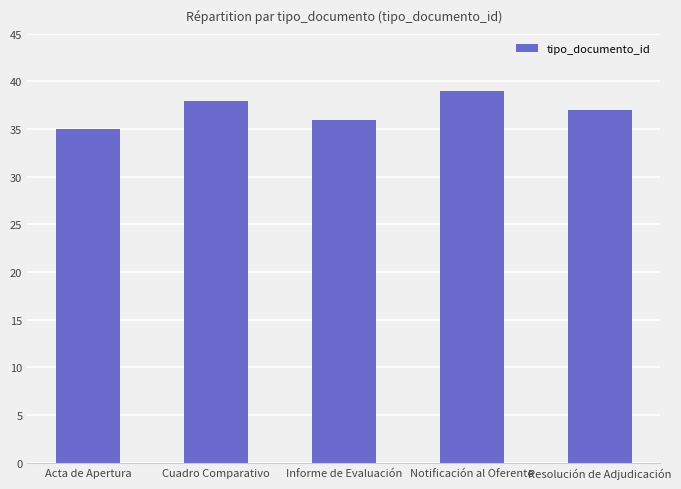

How many data points does each series have?

5